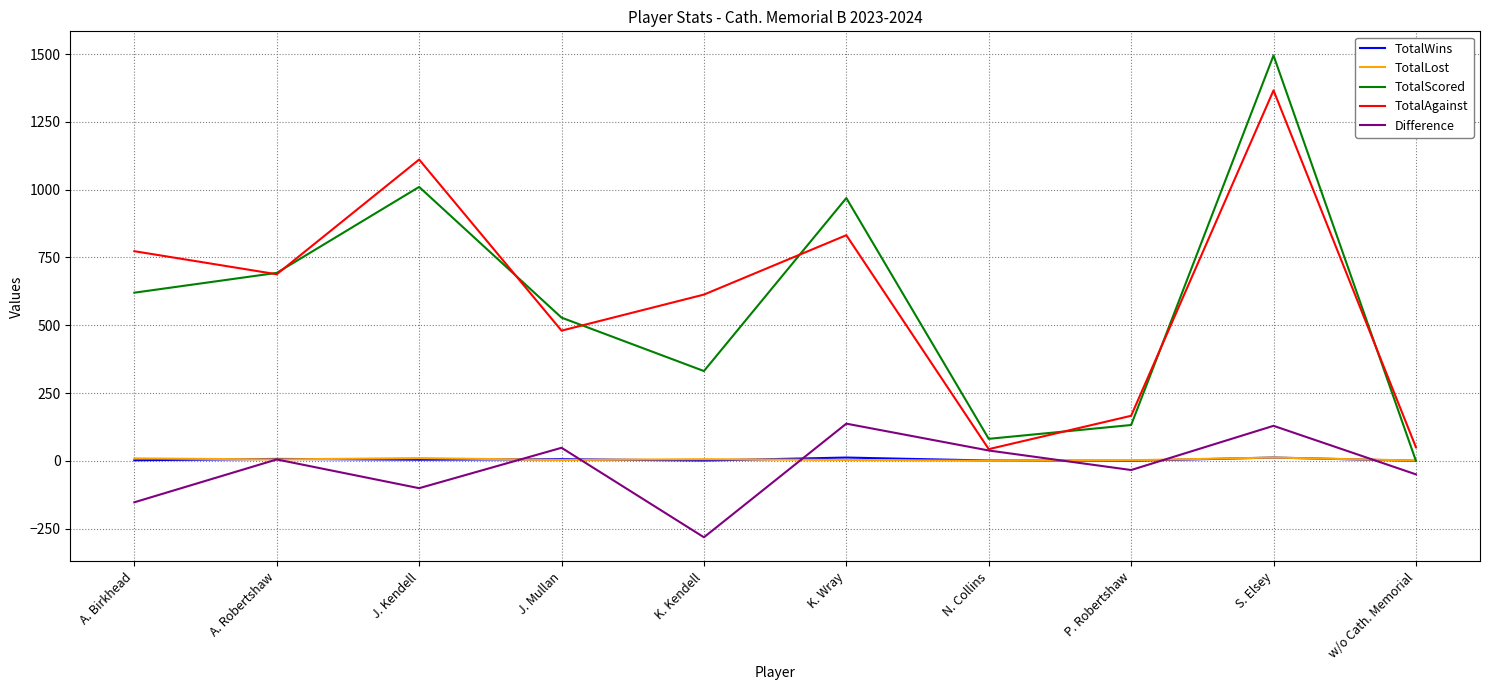

What position from the right is w/o Cath. Memorial?

1